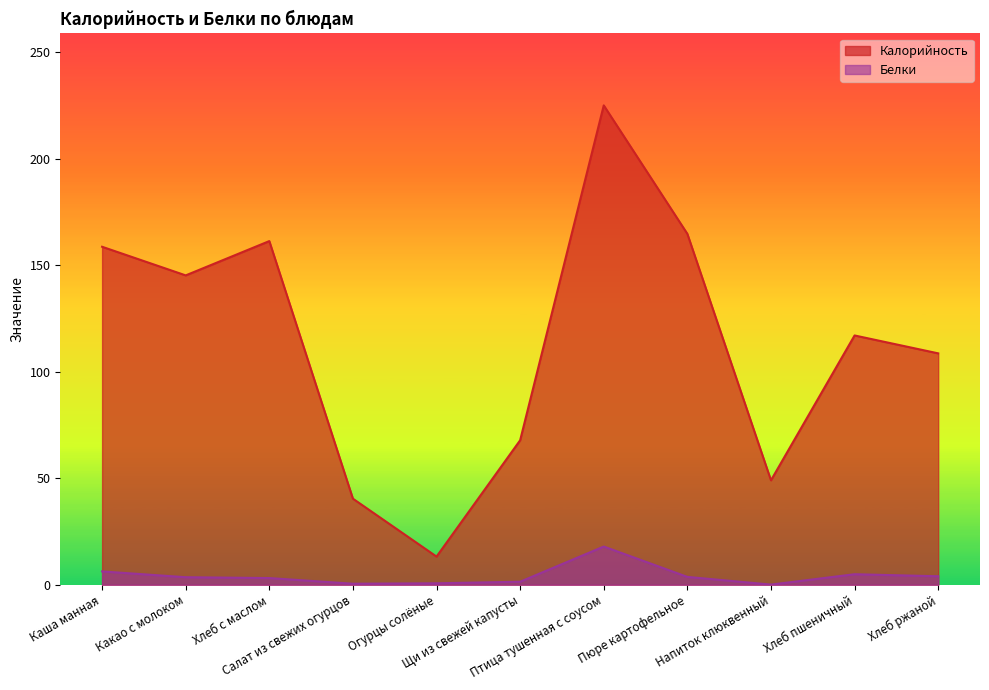

At which label does Белки reach its minimum?

Напиток клюквенный